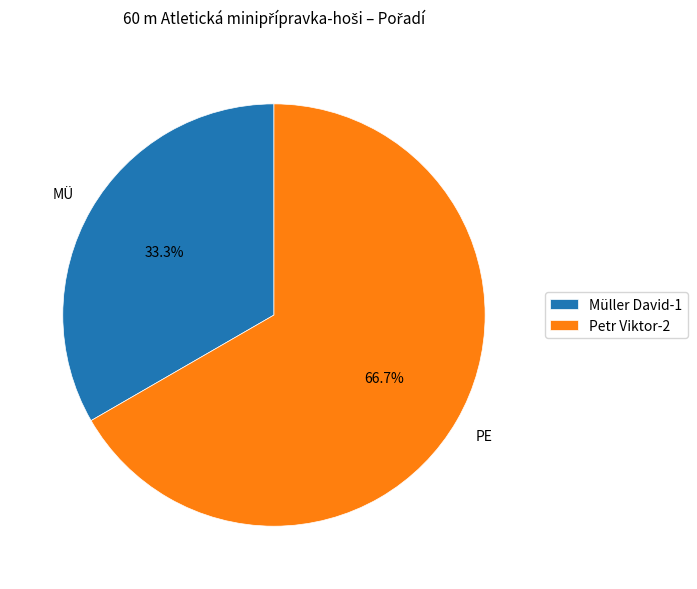

What is the ratio of the value at Müller David to the value at Petr Viktor?

0.5